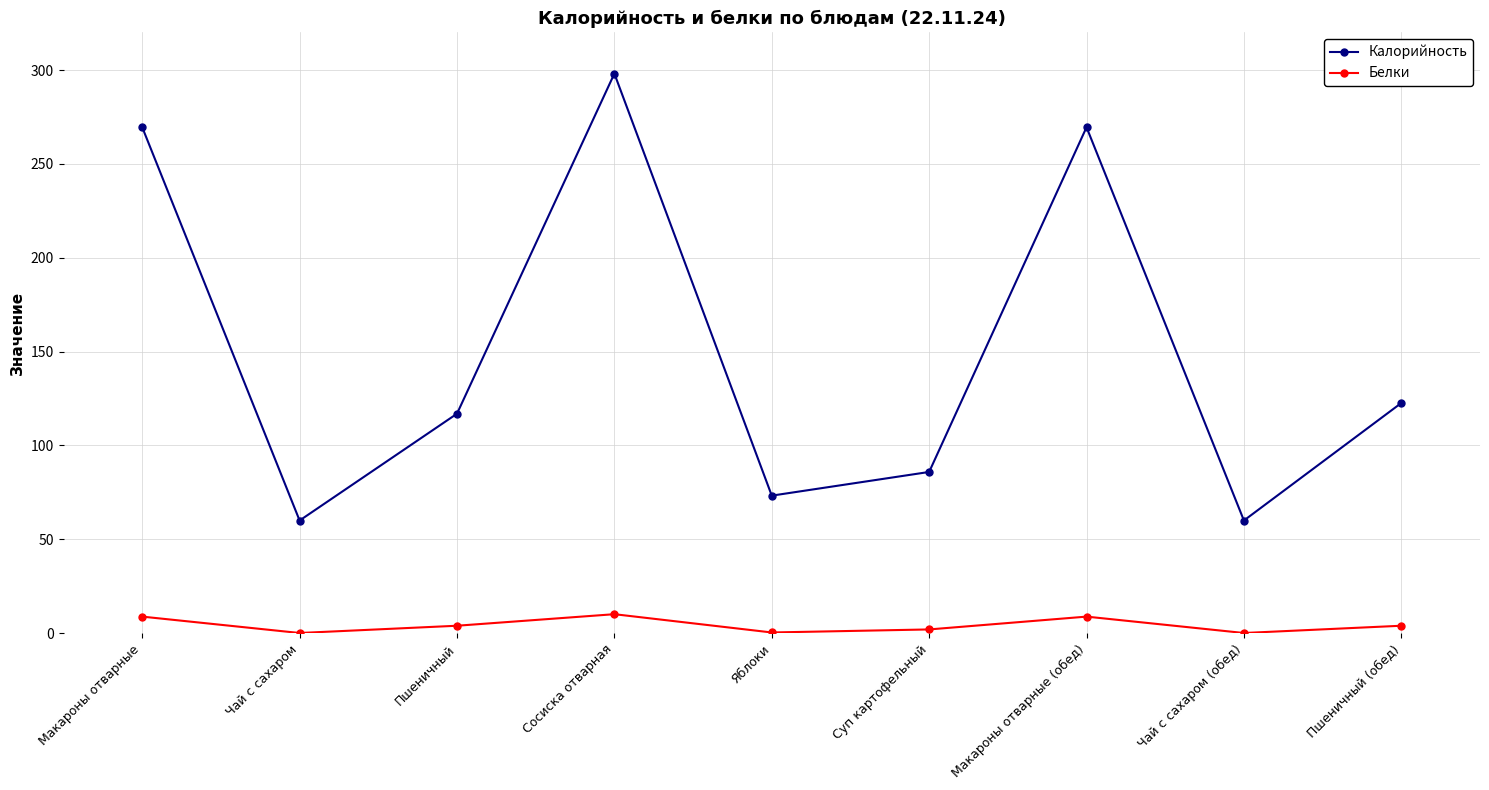

What is the difference between the Белки values at Суп картофельный and Чай с сахаром (обед)?

1.9